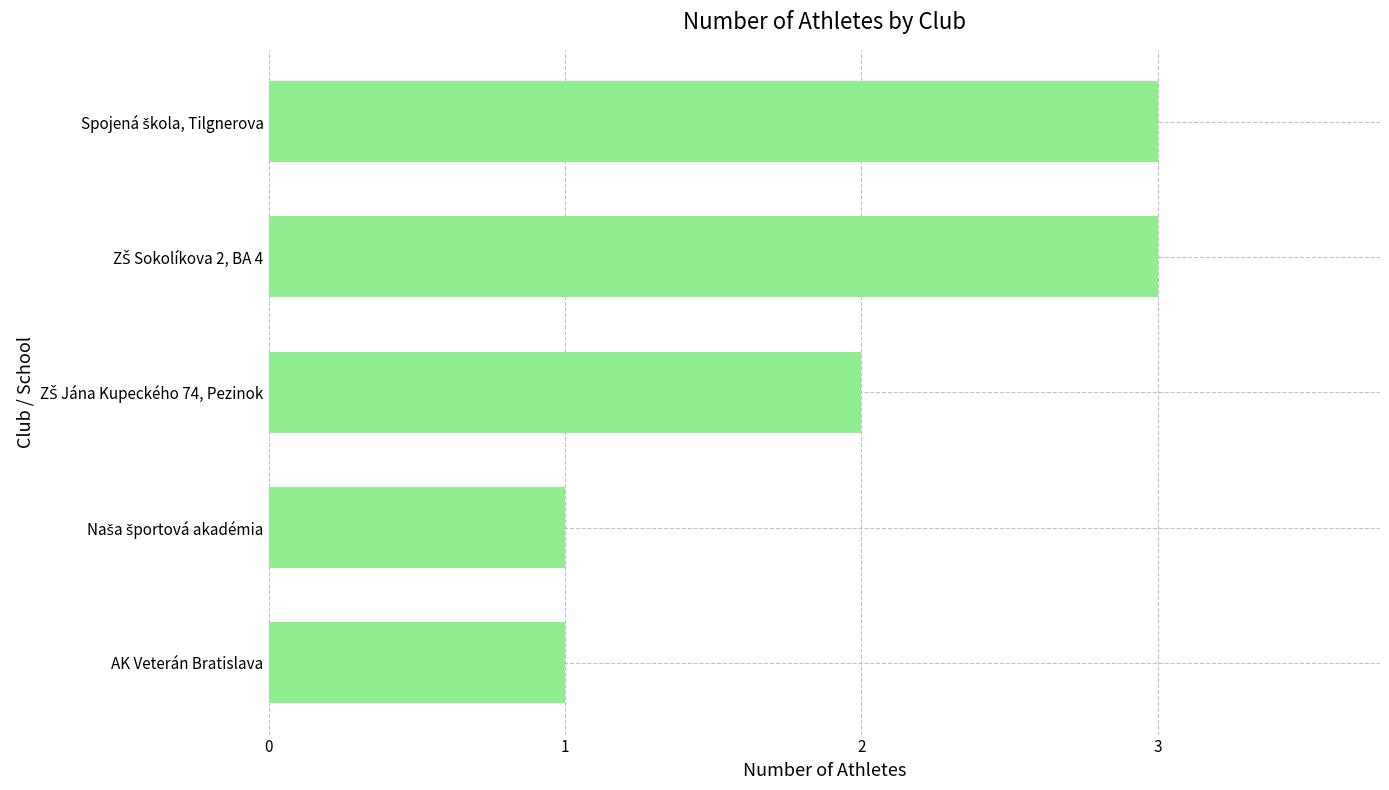

What is the sum of all values?

10